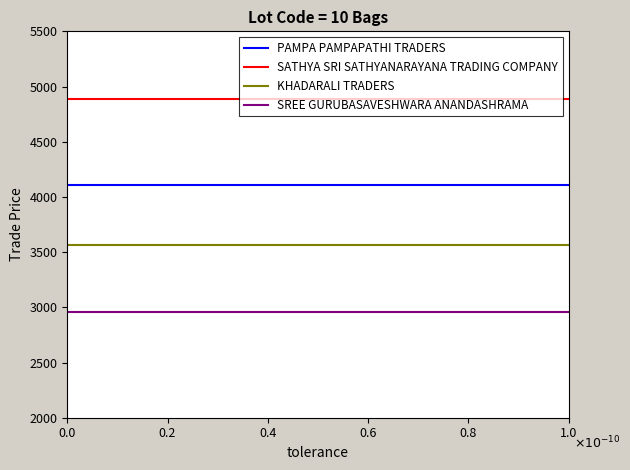

What is the sum of all SATHYA SRI SATHYANARAYANA TRADING COMPANY values?

19560.0